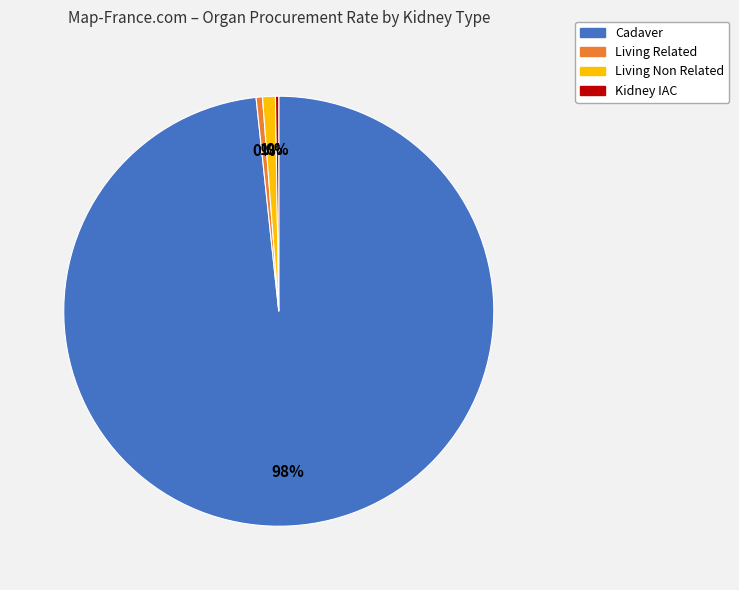

Is there any slice that represents more than half of the pie?

Yes